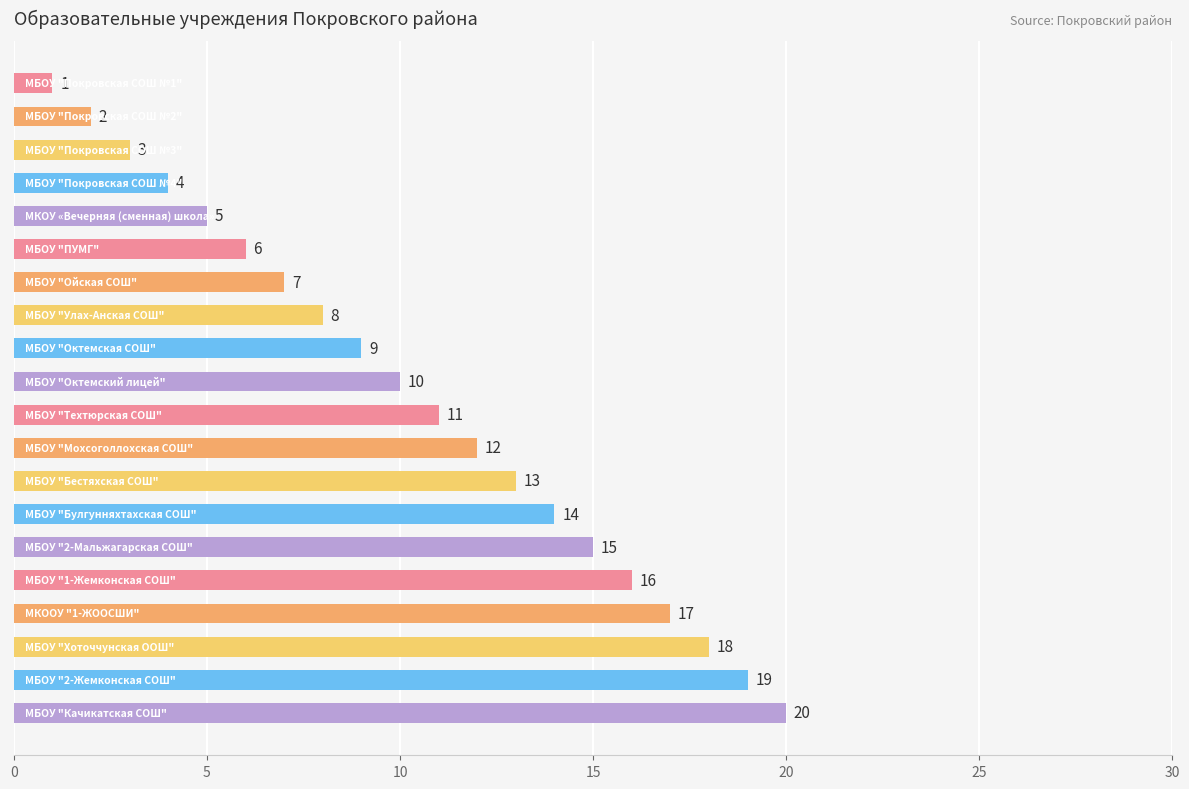

What is the minimum value shown in the chart?

1